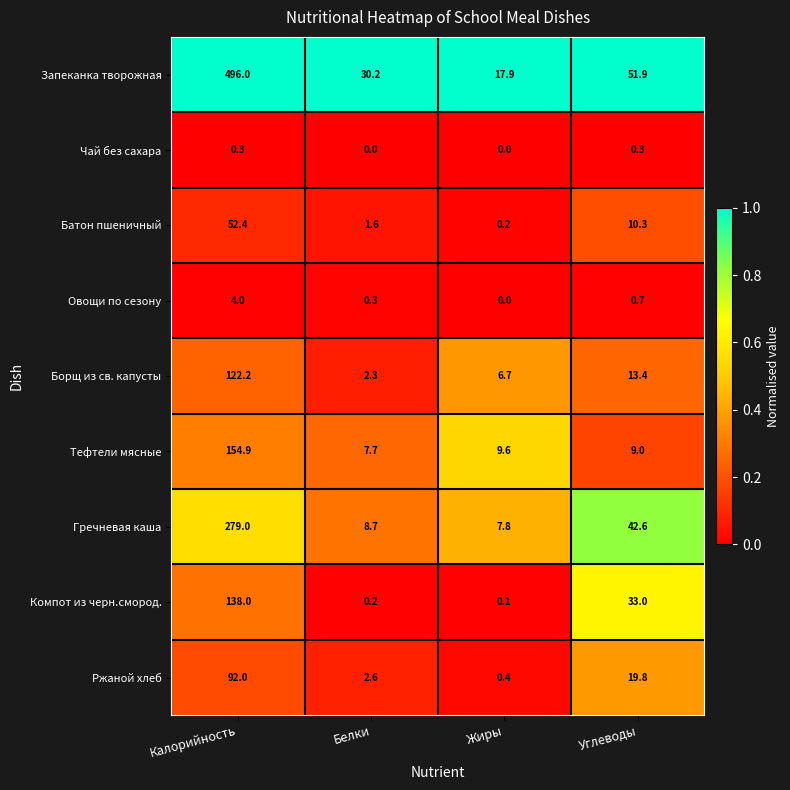

Which category has the highest value across all series?

Калорийность